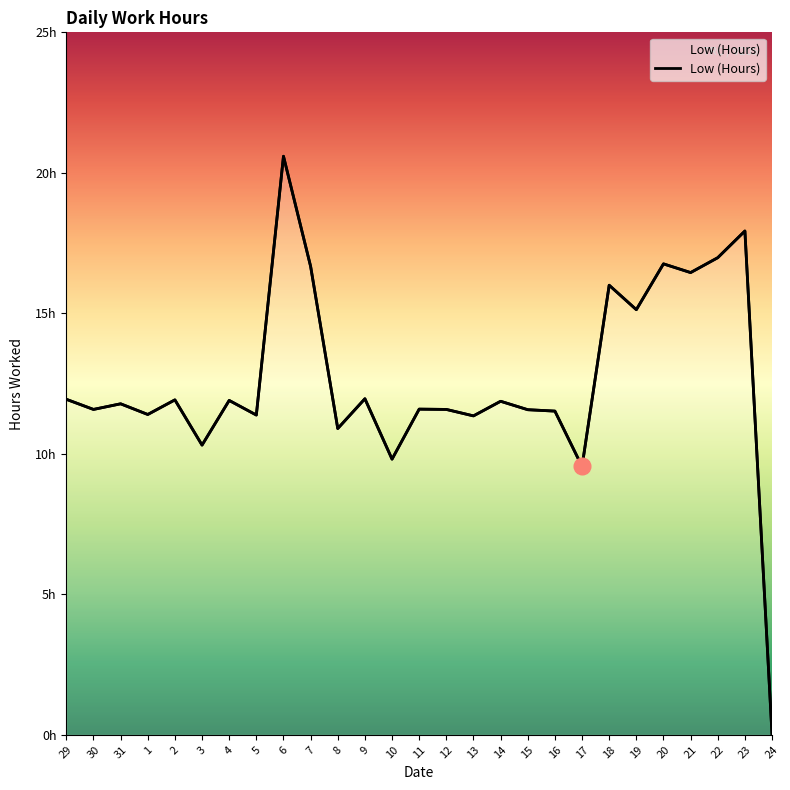

Count the number of categories in the chart.

27